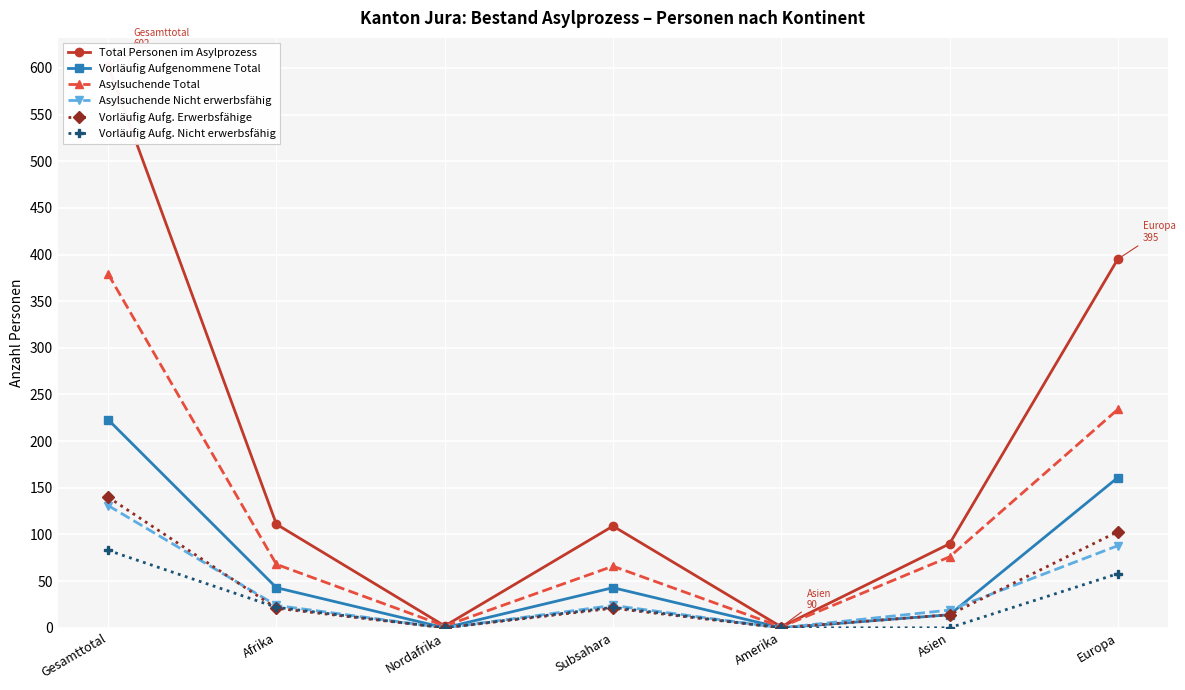

Rank the series by their maximum value, from lowest to highest.

Vorläufig Aufg. Nicht erwerbsfähig, Asylsuchende Nicht erwerbsfähig, Vorläufig Aufg. Erwerbsfähige, Vorläufig Aufgenommene Total, Asylsuchende Total, Total Personen im Asylprozess